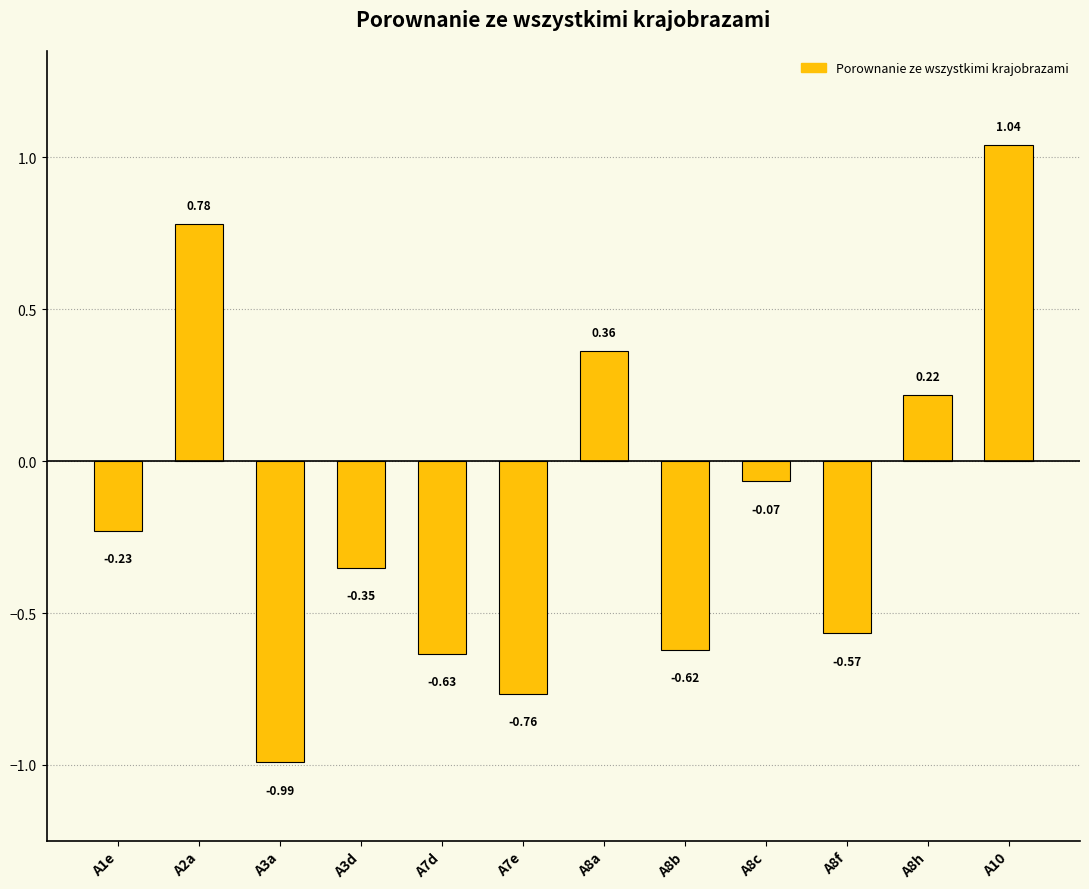

What is the change in value from A7e to A8c?

+0.7